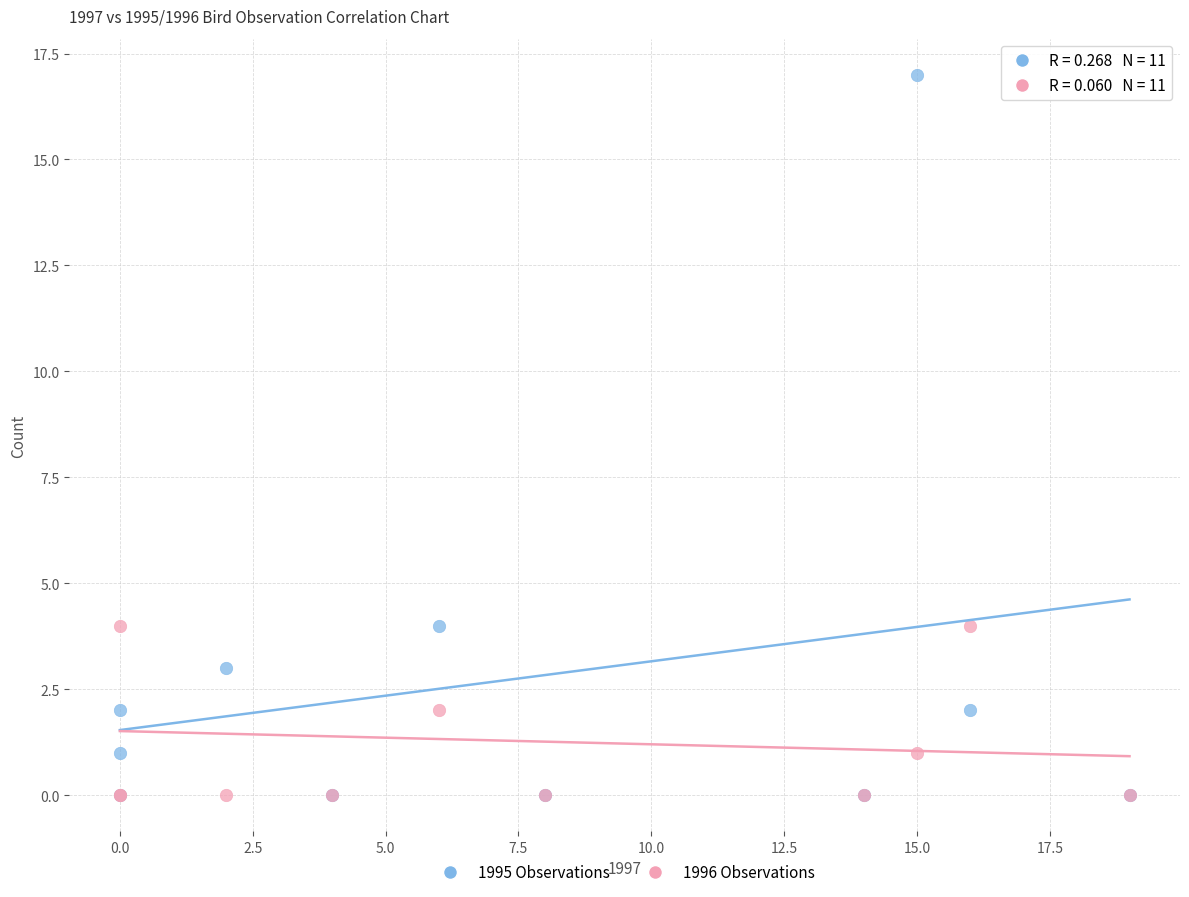

Which series reaches the maximum Y coordinate?

1995 Observations